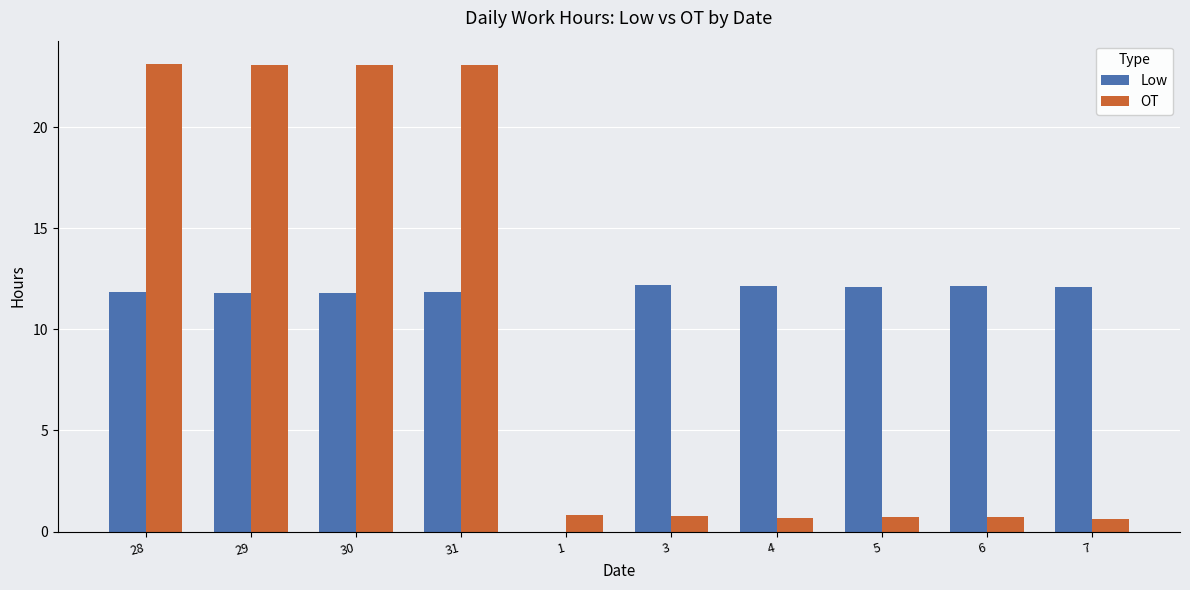

Which series has the largest total across all categories?

Low